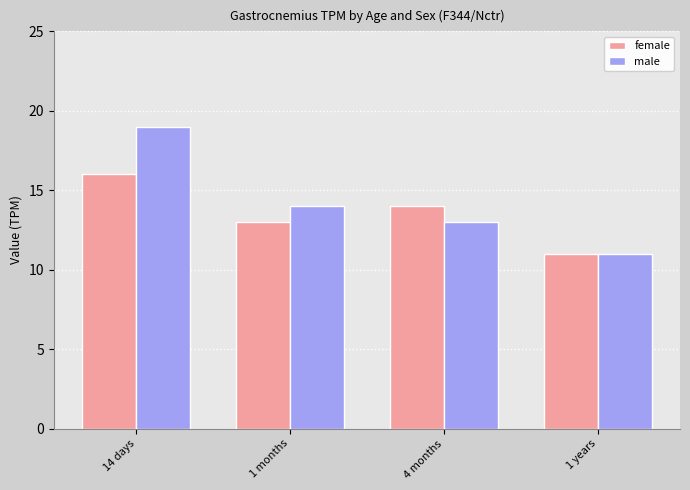

Which series has the largest total across all categories?

male